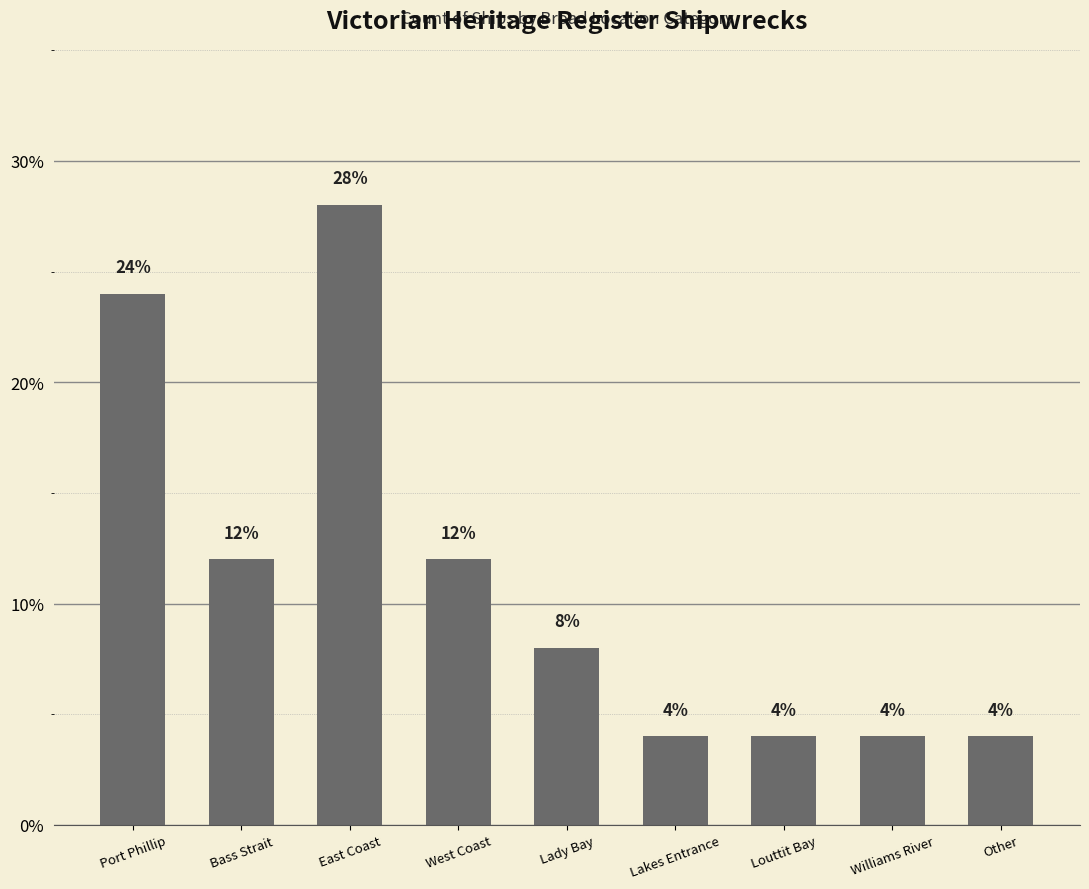

What is the average value?

11.1